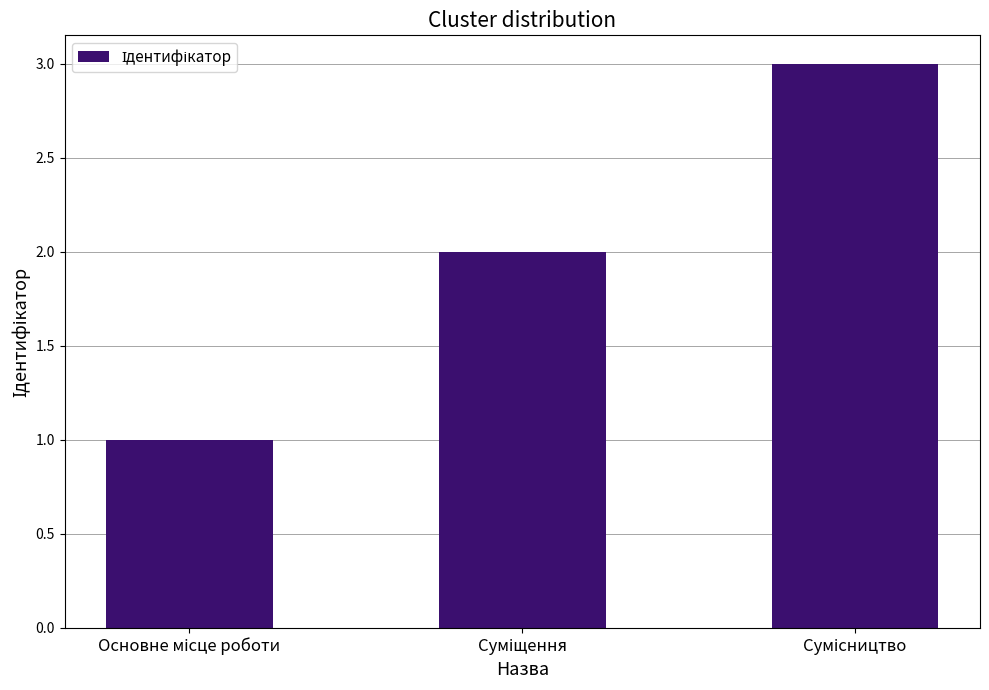

What is the sum of all values?

6